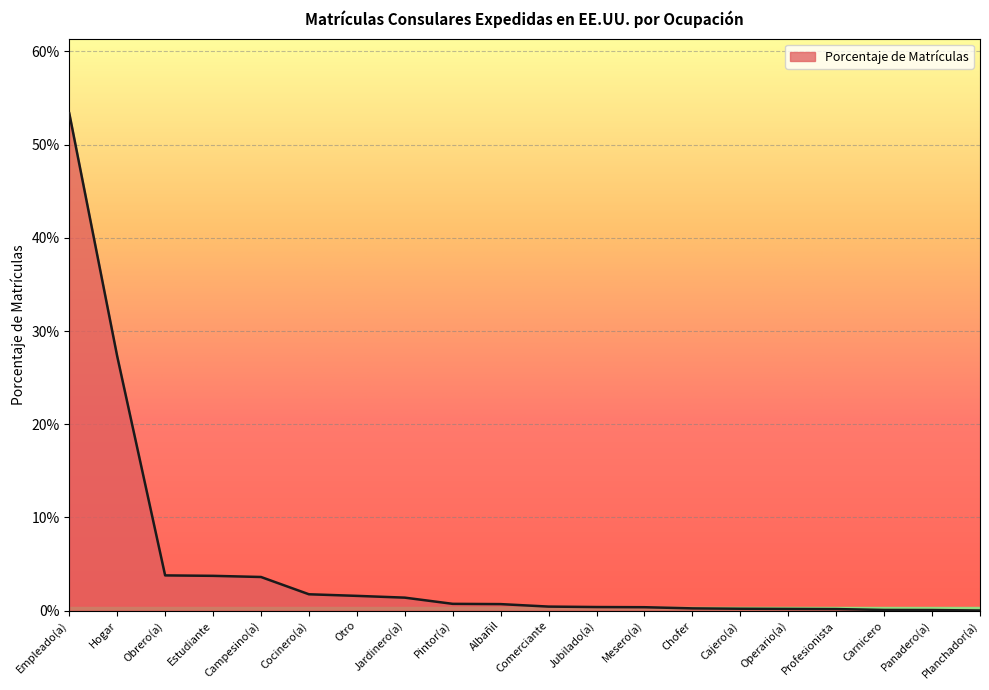

Does the chart have visible grid lines?

Yes